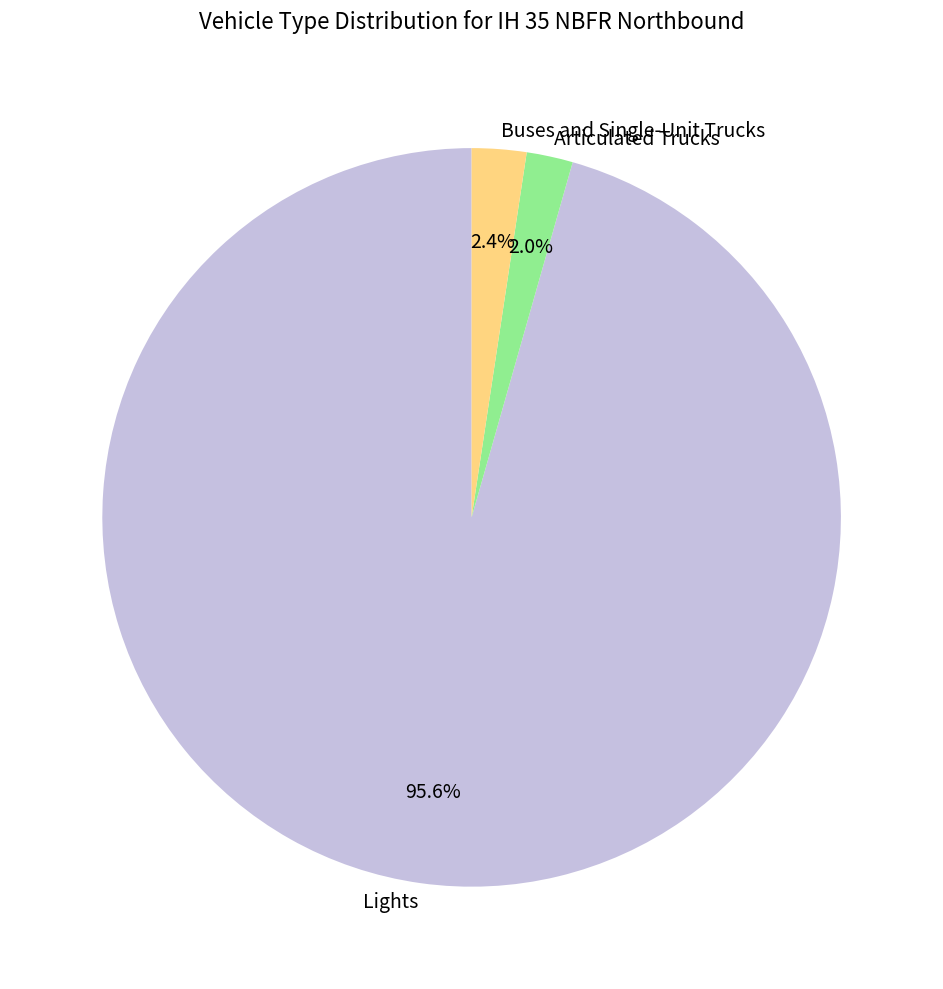

How many slices are in this pie chart?

3